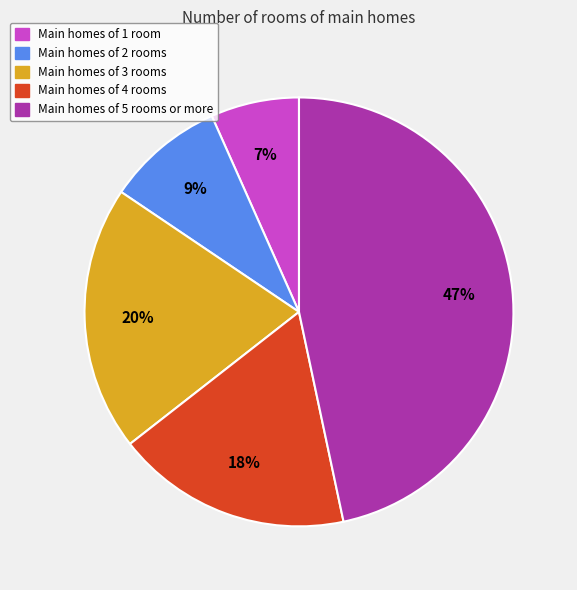

Does any single category account for the majority?

No